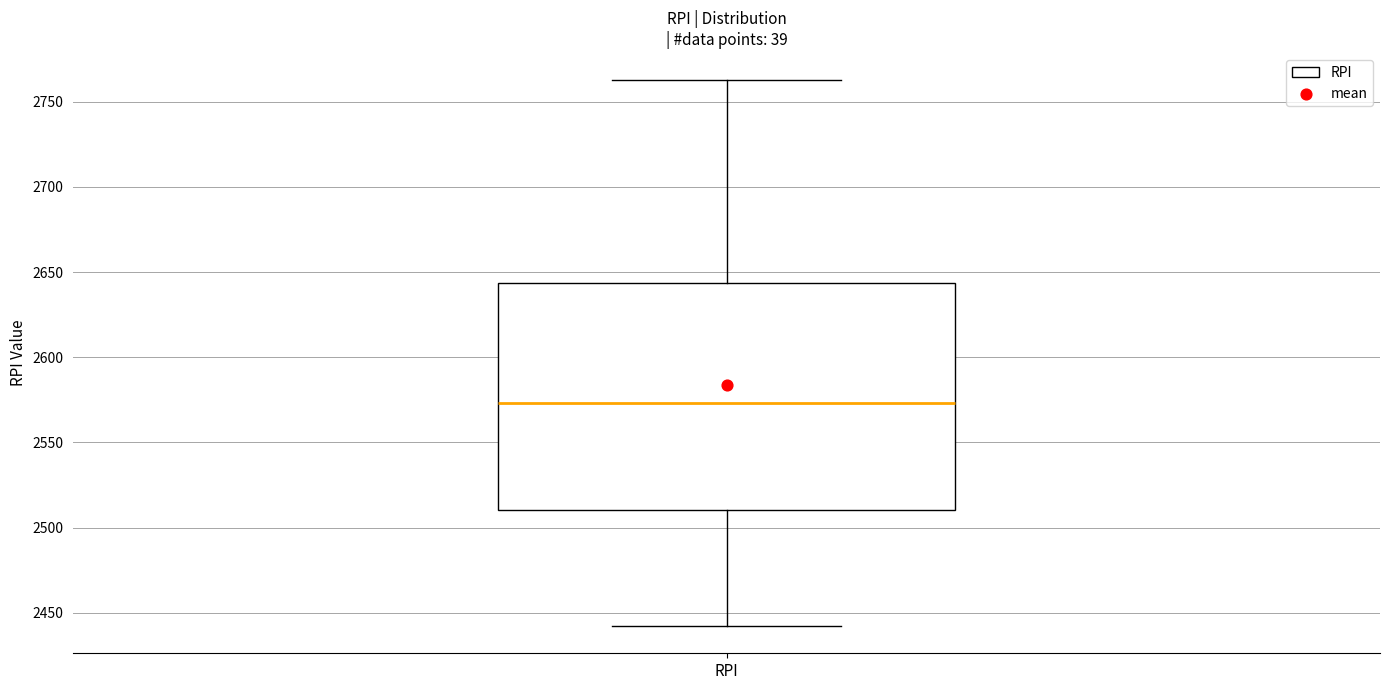

Transcribe this box plot: give where the median line is, the range the box spans, and where the two whiskers end, as read against the y-axis. The values are not printed on the chart, so give them approximately, as read against the axis.

median 2575, box 2510 to 2645, whiskers 2440 to 2765